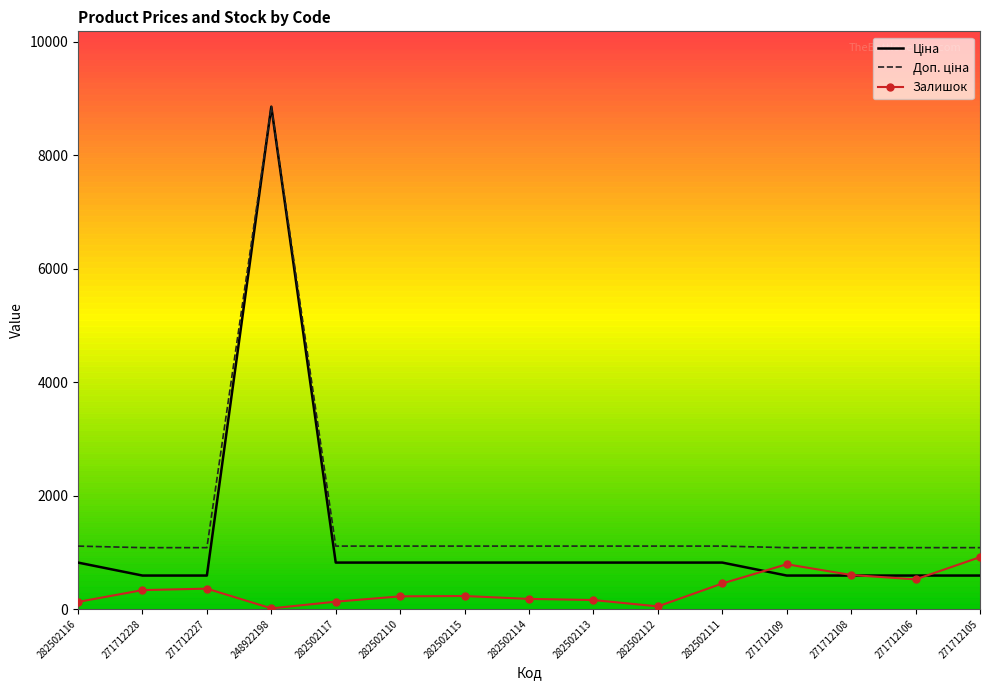

What is the greatest value displayed?

8856.7